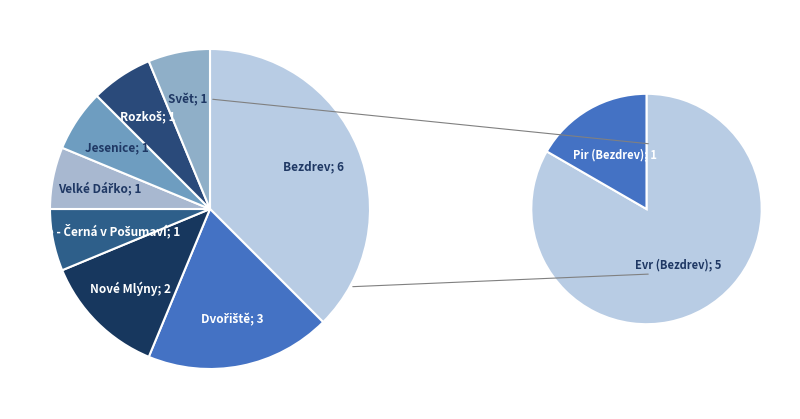

What is the total percentage of Jesenice and Lipno - Černá v Pošumaví?

12.5%